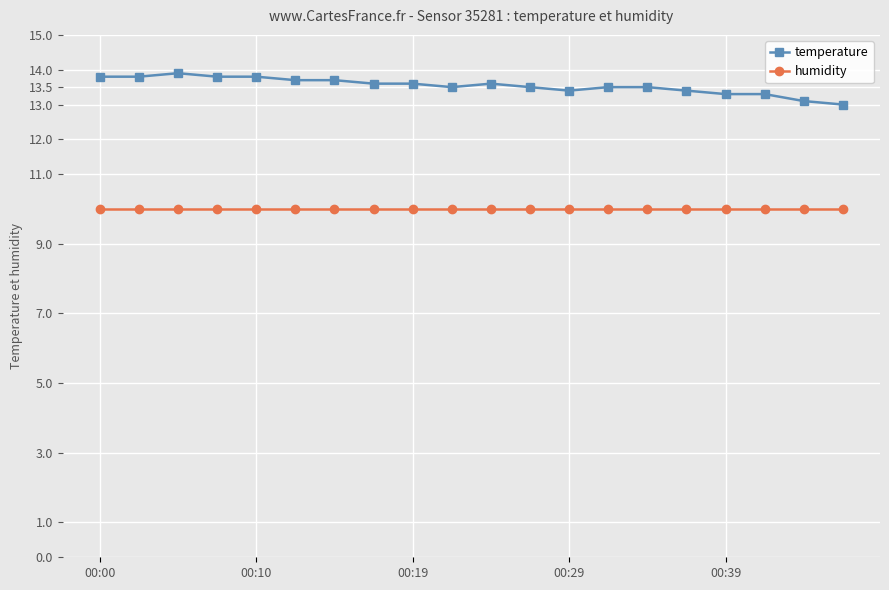

At how many categories does at least one series exceed 12?

20